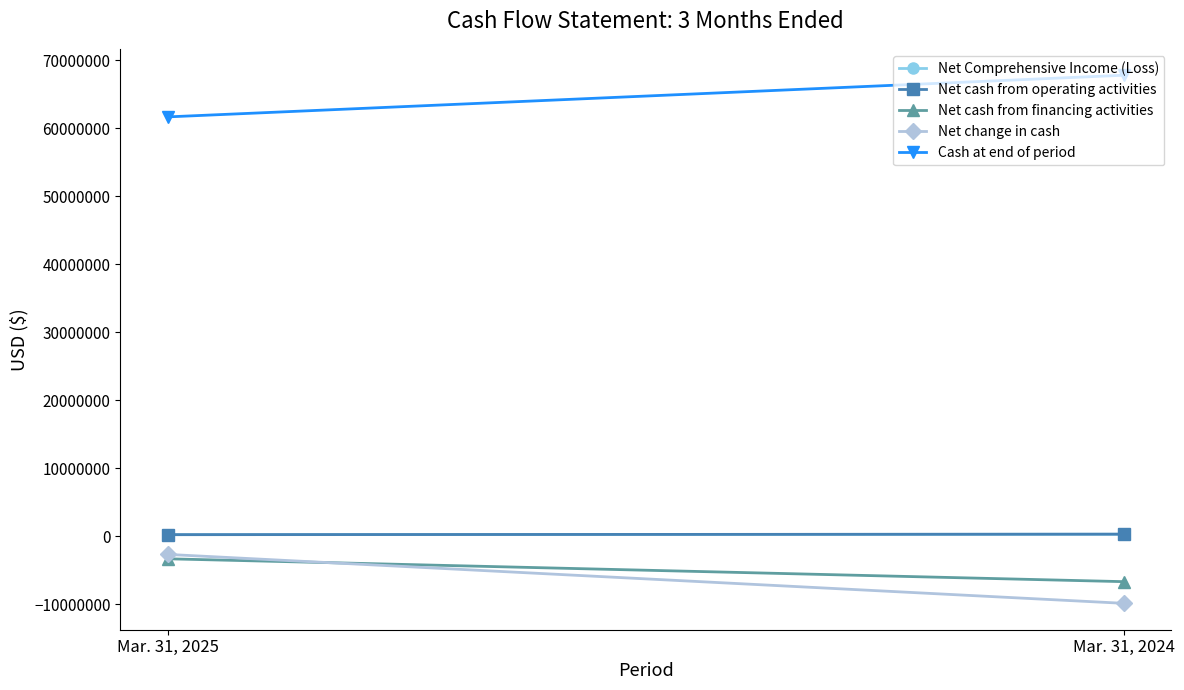

Between Mar. 31, 2025 and Mar. 31, 2024, which is larger?

Mar. 31, 2024